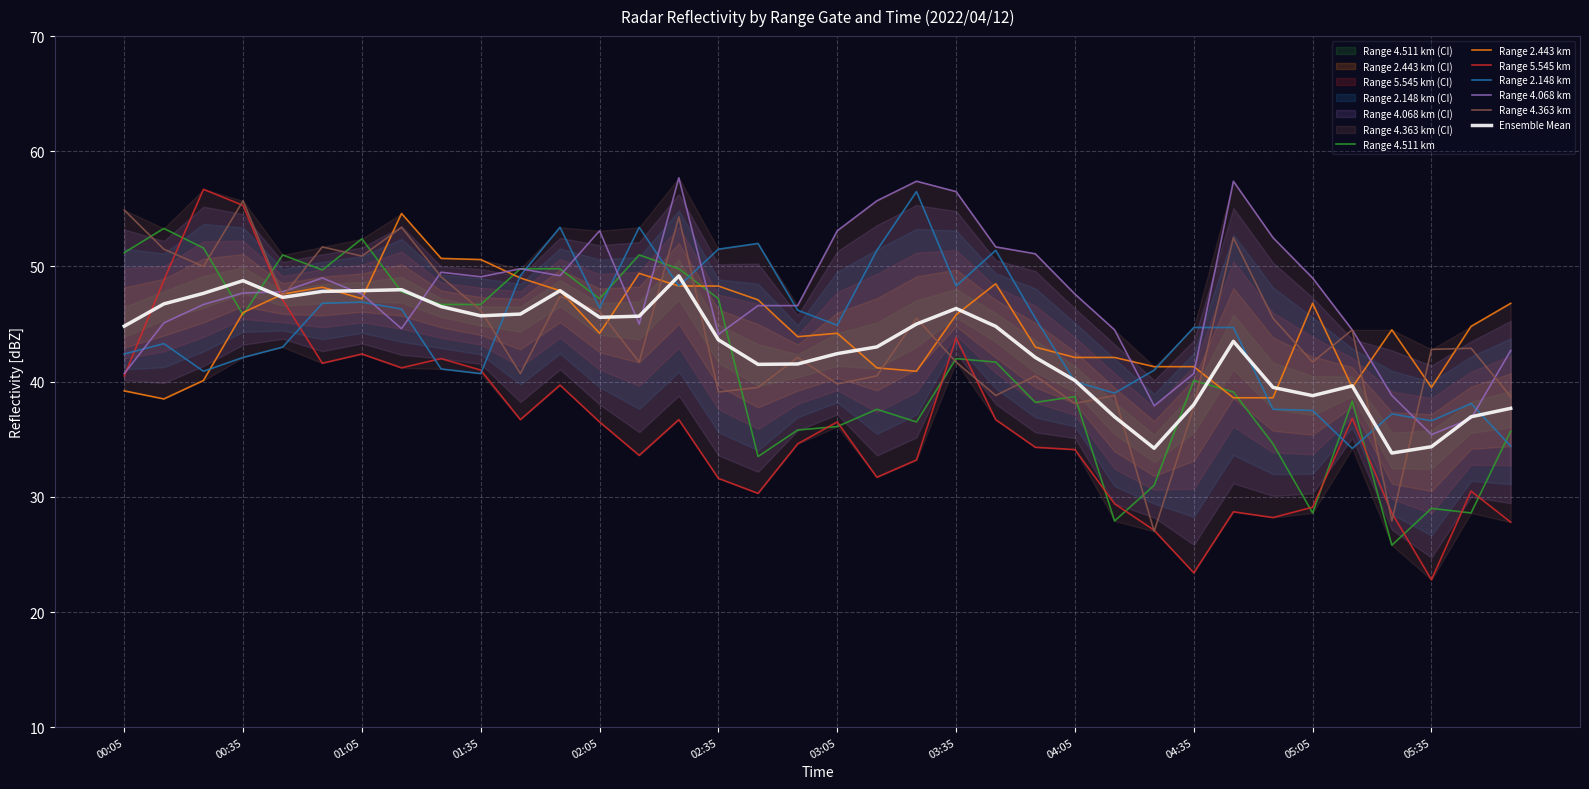

Which series has the largest range (max minus min)?

  5.545